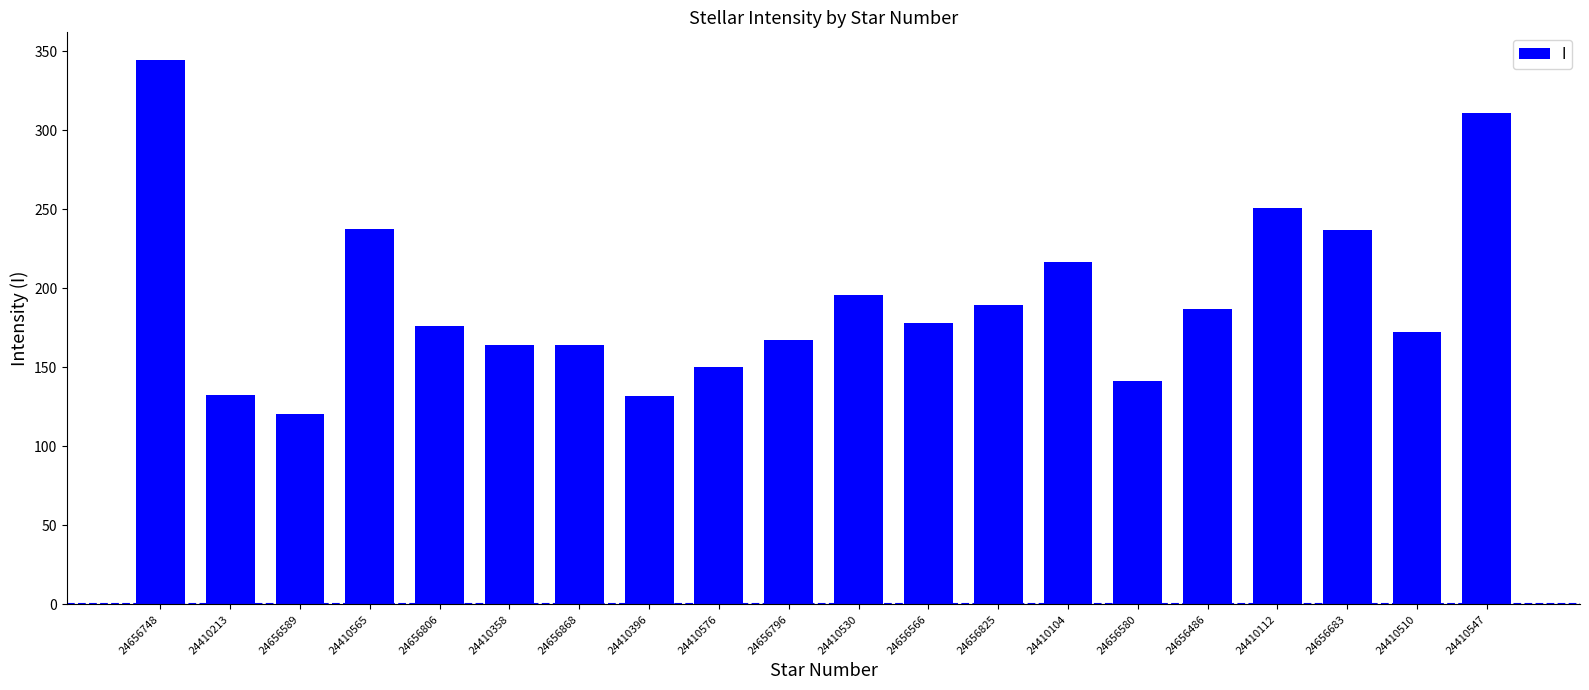

How many categories are shown in the chart?

20